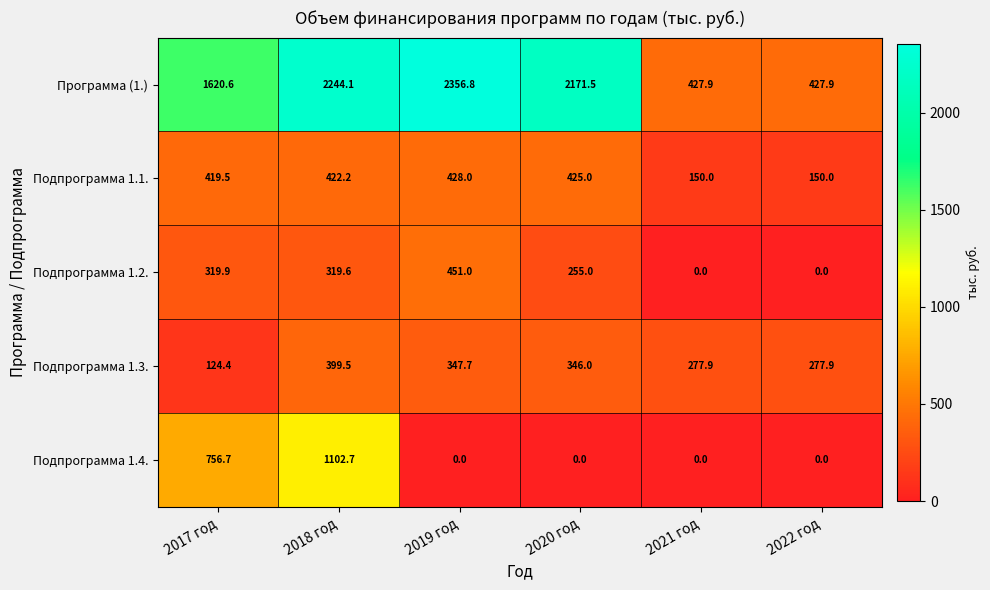

At 2020 год, list the series in order from smallest to largest.

Подпрограмма 1.4., Подпрограмма 1.2., Подпрограмма 1.3., Подпрограмма 1.1., Программа (1.)